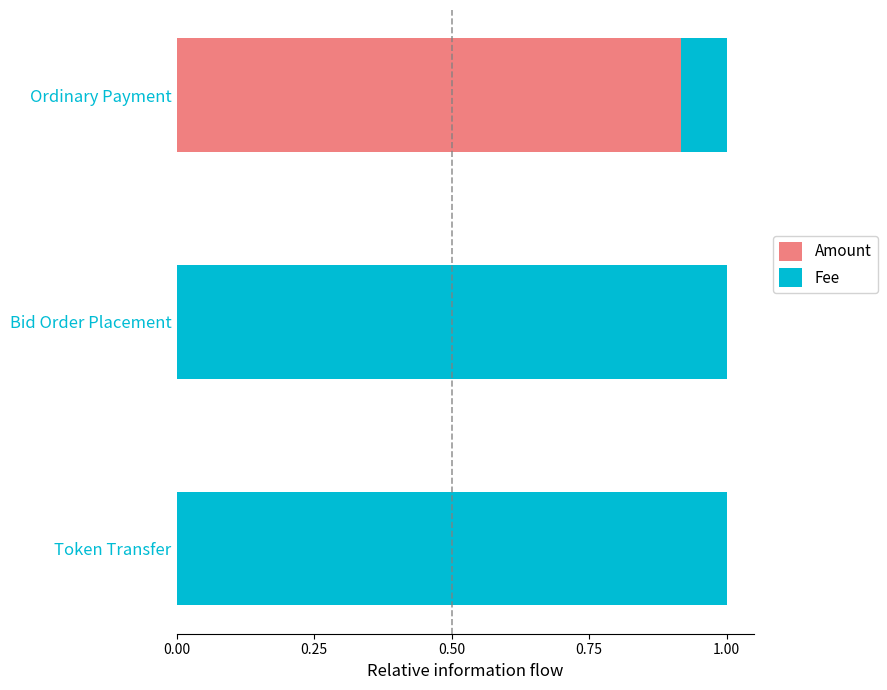

The Amount series shows 0.0 at Bid Order Placement. True or false?

True